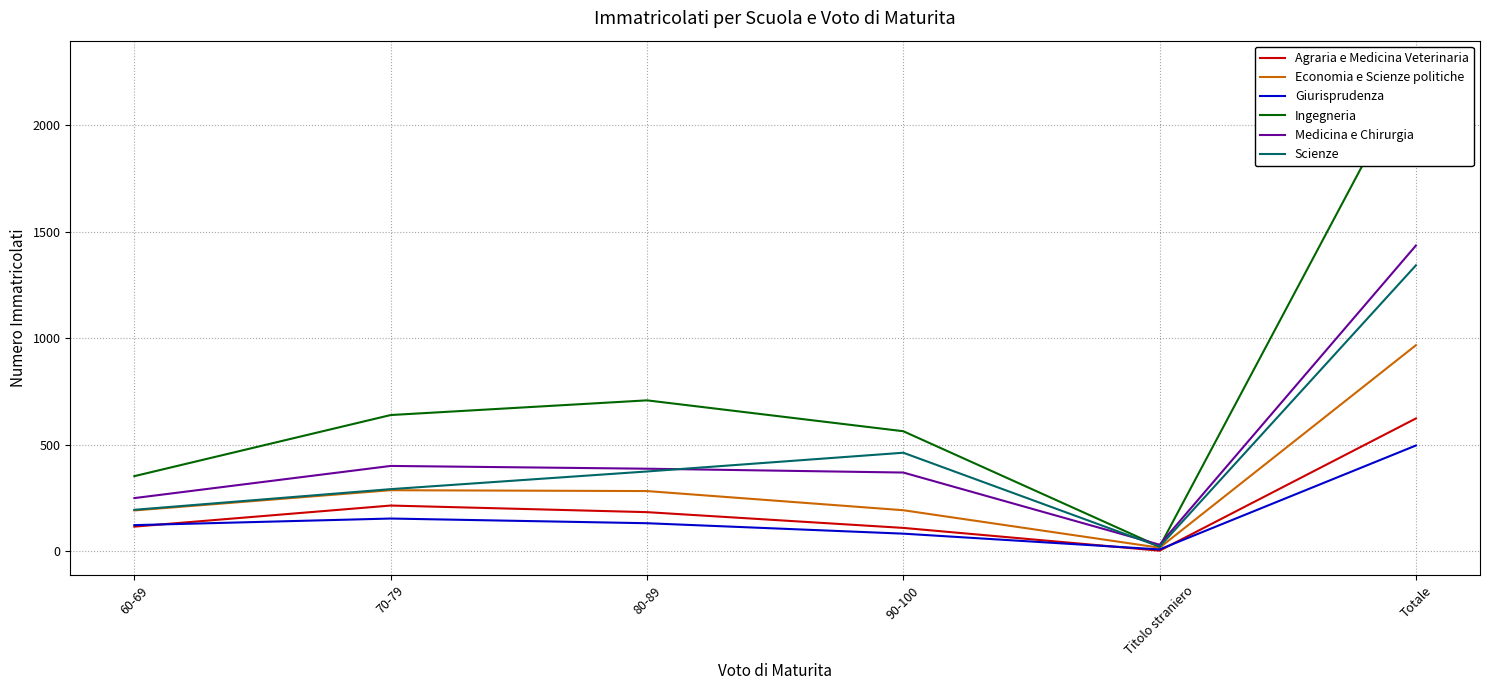

What is the total value across all series at 90-100?

1777